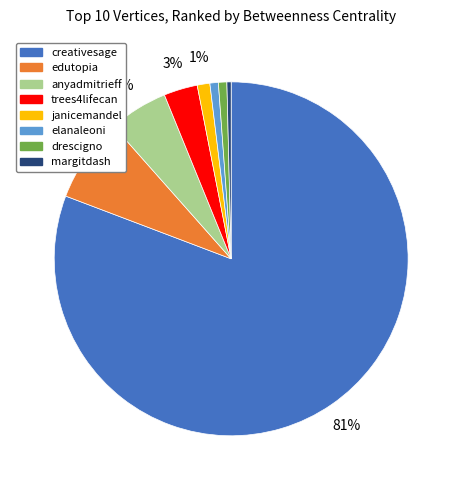

To the nearest percent, what is the average slice percentage?

12%